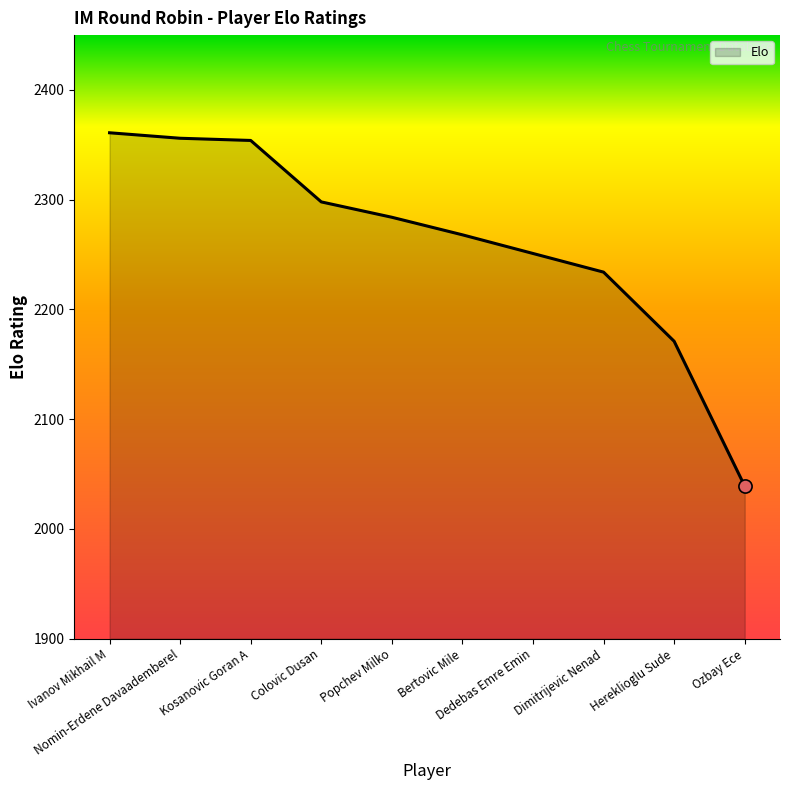

What is the ratio of the value at Nomin-Erdene Davaademberel to the value at Ozbay Ece?

1.2